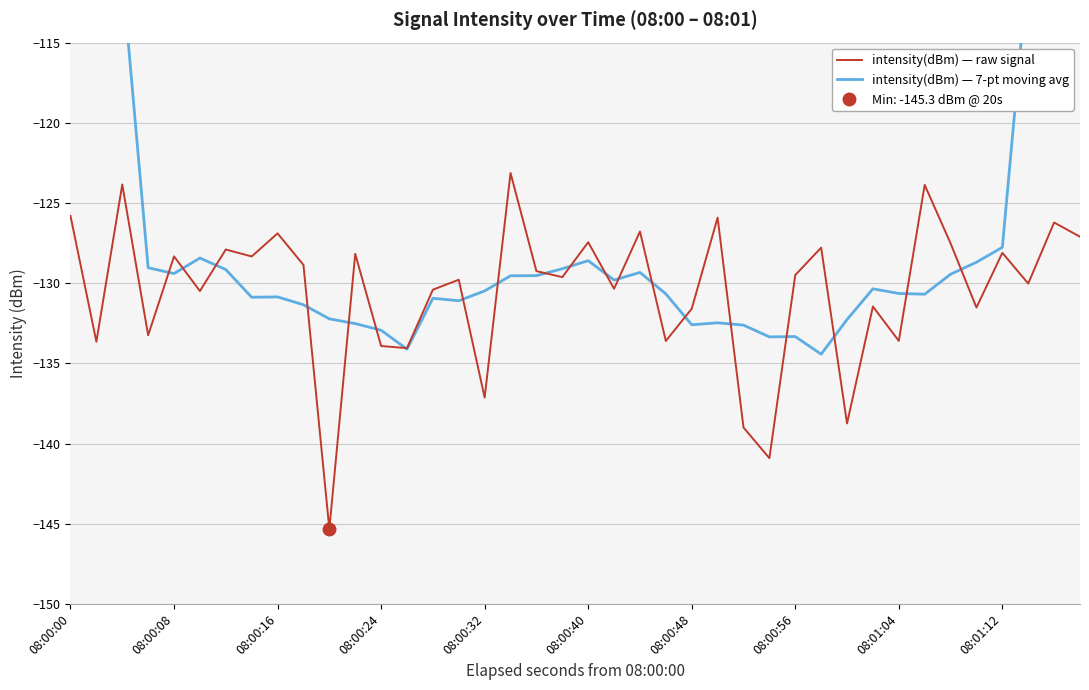

True or false: intensity(dBm) — 7-pt moving avg has more than 2 points higher than both neighbors.

True